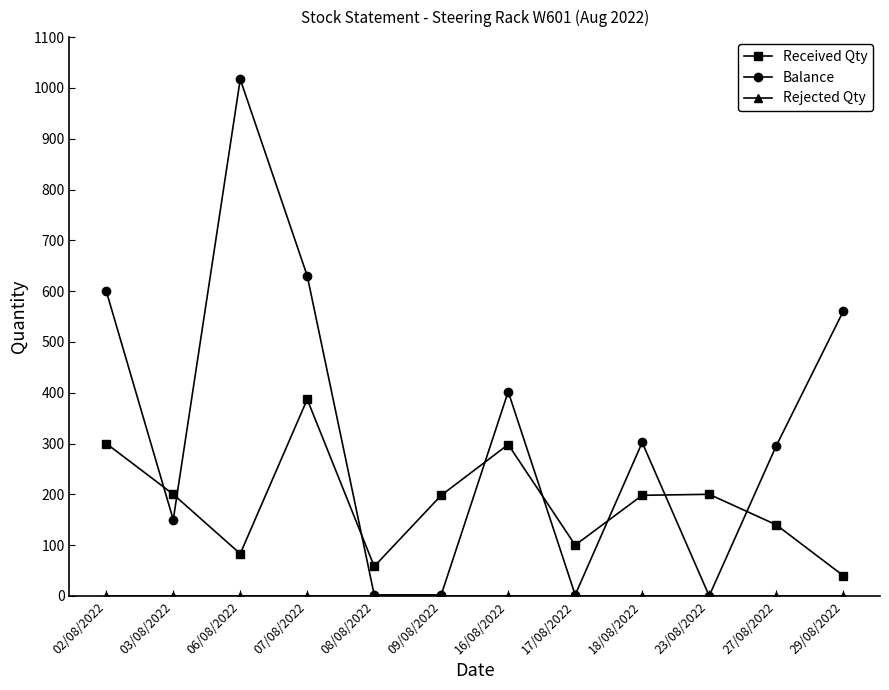

At which label does Balance reach its peak?

06/08/2022